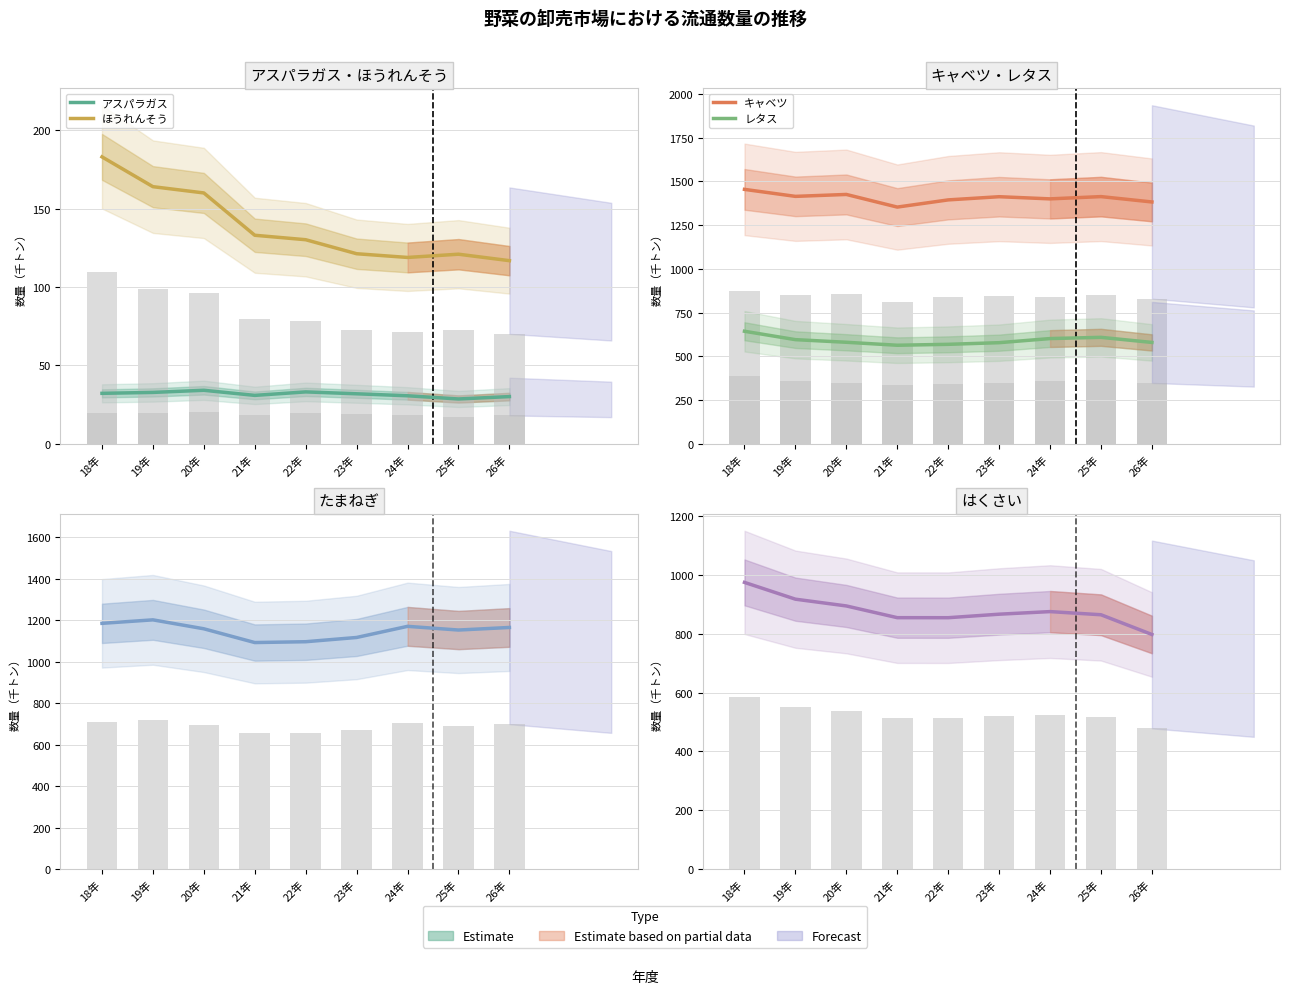

What is the difference between the キャベツ values at 24年 and 25年?

12.9